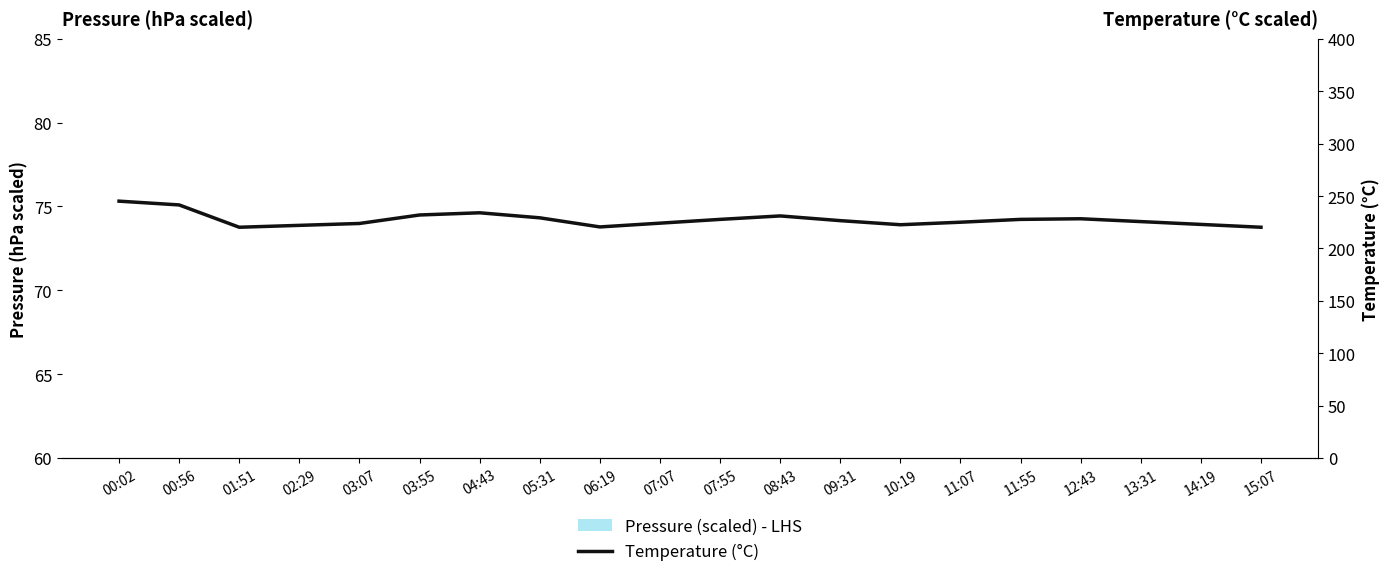

List the labels in order of value, smallest first.

01:51, 15:07, 06:19, 02:29, 10:19, 14:19, 03:07, 07:07, 11:07, 13:31, 09:31, 07:55, 11:55, 12:43, 05:31, 08:43, 03:55, 04:43, 00:56, 00:02